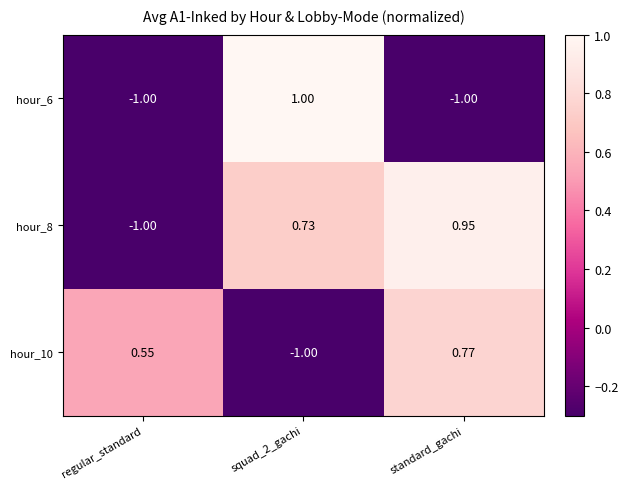

Count the number of data series in this chart.

3